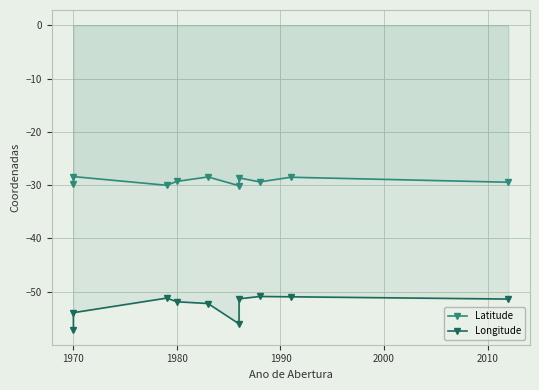

How many values in the Latitude series exceed -29?

4